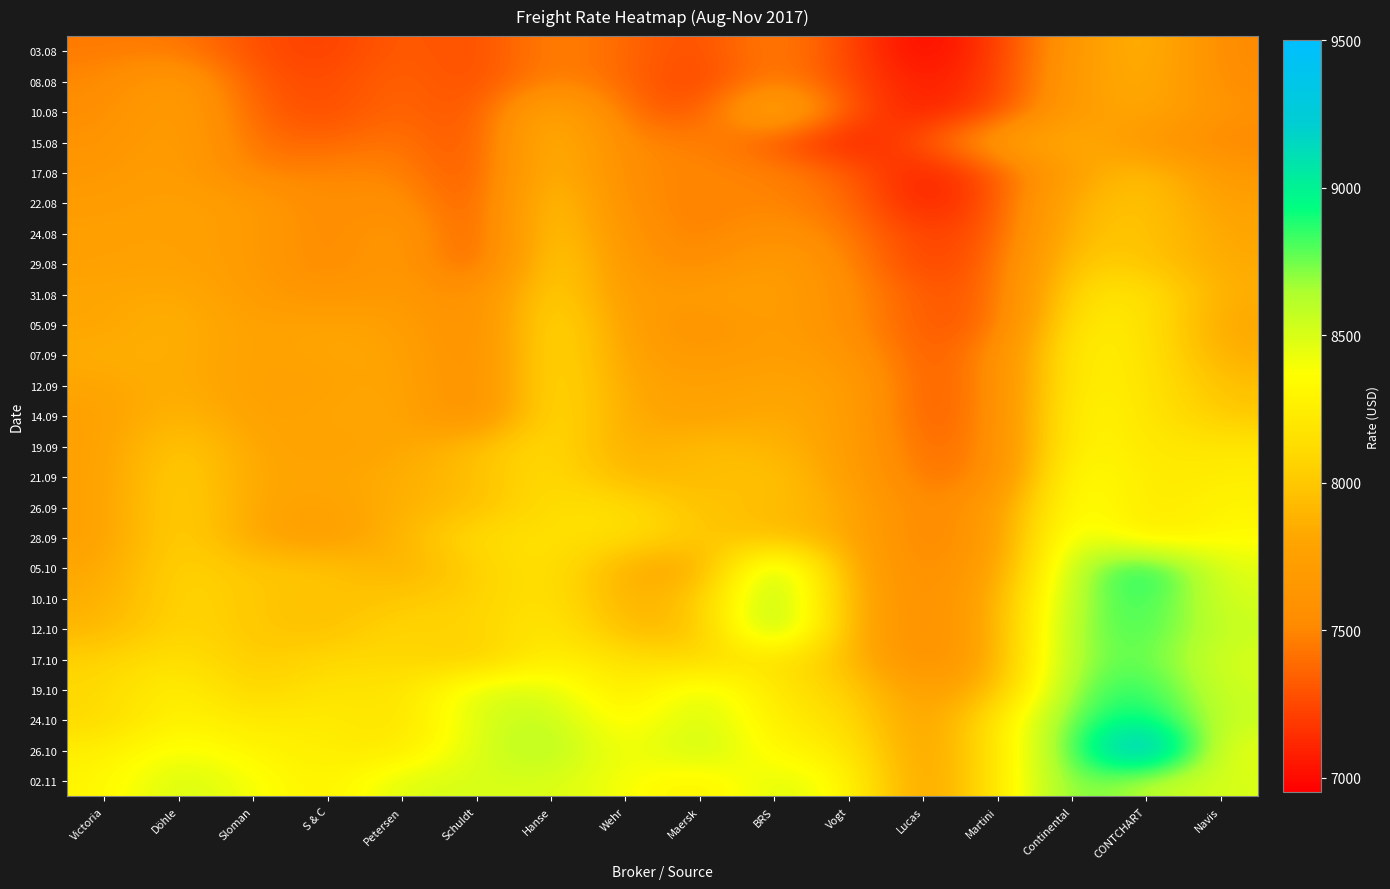

Reading left to right, transcribe all the data shown in this chart.

03.08: Victoria=7450	Döhle=7450	Sloman=7275	S & C=7200	Petersen=7350	Schuldt=7250	Hanse=7500	Wehr=7375	Maersk=7250	BRS=7500	Vogt=7250	Lucas=6950	Martini=7200	Continental=7650	CONTCHART=7950	Navis=7500
08.08: Victoria=7500	Döhle=7720	Sloman=7300	S & C=7250	Petersen=7375	Schuldt=7250	Hanse=7500	Wehr=7375	Maersk=7200	BRS=7500	Vogt=7250	Lucas=7050	Martini=7200	Continental=7700	CONTCHART=7900	Navis=7525
10.08: Victoria=7550	Döhle=7760	Sloman=7350	S & C=7250	Petersen=7400	Schuldt=7250	Hanse=7900	Wehr=7400	Maersk=7250	BRS=7950	Vogt=7300	Lucas=7050	Martini=7250	Continental=7700	CONTCHART=7850	Navis=7600
15.08: Victoria=7600	Döhle=7750	Sloman=7400	S & C=7350	Petersen=7450	Schuldt=7250	Hanse=8000	Wehr=7475	Maersk=7500	BRS=7300	Vogt=7050	Lucas=7300	Martini=7700	Continental=7900	CONTCHART=7625	Navis=7510
17.08: Victoria=7650	Döhle=7750	Sloman=7450	S & C=7500	Petersen=7500	Schuldt=7250	Hanse=8000	Wehr=7500	Maersk=7500	BRS=7500	Vogt=7350	Lucas=7050	Martini=7300	Continental=7750	CONTCHART=8000	Navis=7650
22.08: Victoria=7700	Döhle=7767	Sloman=7700	S & C=7500	Petersen=7600	Schuldt=7250	Hanse=8100	Wehr=7525	Maersk=7470	BRS=7500	Vogt=7400	Lucas=7050	Martini=7300	Continental=7900	CONTCHART=8000	Navis=7750
24.08: Victoria=7750	Döhle=7767	Sloman=7700	S & C=7500	Petersen=7700	Schuldt=7250	Hanse=8100	Wehr=7600	Maersk=7449	BRS=7600	Vogt=7450	Lucas=7200	Martini=7300	Continental=7950	CONTCHART=8000	Navis=7800
29.08: Victoria=7750	Döhle=7771	Sloman=7700	S & C=7500	Petersen=7700	Schuldt=7250	Hanse=8150	Wehr=7650	Maersk=7500	BRS=7750	Vogt=7500	Lucas=7200	Martini=7350	Continental=8050	CONTCHART=8000	Navis=7825
31.08: Victoria=7800	Döhle=7850	Sloman=7700	S & C=7600	Petersen=7700	Schuldt=7500	Hanse=8150	Wehr=7675	Maersk=7725	BRS=7750	Vogt=7550	Lucas=7300	Martini=7350	Continental=8150	CONTCHART=8200	Navis=7850
05.09: Victoria=7800	Döhle=7879	Sloman=7750	S & C=7800	Petersen=7750	Schuldt=7500	Hanse=8200	Wehr=7750	Maersk=7566	BRS=7750	Vogt=7550	Lucas=7300	Martini=7350	Continental=8250	CONTCHART=8200	Navis=7800
07.09: Victoria=7850	Döhle=7864	Sloman=7750	S & C=7800	Petersen=7800	Schuldt=7500	Hanse=8200	Wehr=7775	Maersk=7650	BRS=7750	Vogt=7650	Lucas=7300	Martini=7500	Continental=8300	CONTCHART=8200	Navis=7850
12.09: Victoria=7800	Döhle=7864	Sloman=7750	S & C=7750	Petersen=7825	Schuldt=7500	Hanse=8200	Wehr=7800	Maersk=7750	BRS=7800	Vogt=7750	Lucas=7300	Martini=7500	Continental=8300	CONTCHART=8200	Navis=7950
14.09: Victoria=7750	Döhle=7925	Sloman=7750	S & C=7800	Petersen=7825	Schuldt=7500	Hanse=8200	Wehr=7825	Maersk=7750	BRS=7850	Vogt=7750	Lucas=7300	Martini=7500	Continental=8350	CONTCHART=8200	Navis=8000
19.09: Victoria=7750	Döhle=8040	Sloman=7800	S & C=7750	Petersen=7800	Schuldt=7950	Hanse=8150	Wehr=7825	Maersk=7950	BRS=7900	Vogt=7750	Lucas=7350	Martini=7500	Continental=8350	CONTCHART=8200	Navis=8200
21.09: Victoria=7750	Döhle=8088	Sloman=7800	S & C=7800	Petersen=7850	Schuldt=7950	Hanse=8150	Wehr=7900	Maersk=7925	BRS=8000	Vogt=7750	Lucas=7400	Martini=7500	Continental=8450	CONTCHART=8200	Navis=8250
26.09: Victoria=7750	Döhle=8100	Sloman=7800	S & C=7750	Petersen=7875	Schuldt=7950	Hanse=8150	Wehr=8150	Maersk=7958	BRS=7950	Vogt=7850	Lucas=7450	Martini=7700	Continental=8450	CONTCHART=8200	Navis=8300
28.09: Victoria=7750	Döhle=8100	Sloman=7800	S & C=7700	Petersen=7900	Schuldt=8150	Hanse=8150	Wehr=8150	Maersk=8000	BRS=7950	Vogt=7850	Lucas=7450	Martini=7700	Continental=8550	CONTCHART=8200	Navis=8350
05.10: Victoria=7800	Döhle=8100	Sloman=7975	S & C=8000	Petersen=7850	Schuldt=8050	Hanse=8200	Wehr=7850	Maersk=7750	BRS=8750	Vogt=7850	Lucas=7500	Martini=7750	Continental=8600	CONTCHART=9000	Navis=8450
10.10: Victoria=7850	Döhle=8100	Sloman=8000	S & C=7950	Petersen=8000	Schuldt=8050	Hanse=8200	Wehr=7850	Maersk=7975	BRS=8750	Vogt=7900	Lucas=7500	Martini=7850	Continental=8650	CONTCHART=8900	Navis=8500
12.10: Victoria=7900	Döhle=8100	Sloman=8000	S & C=7950	Petersen=8100	Schuldt=8050	Hanse=8250	Wehr=7900	Maersk=7925	BRS=8800	Vogt=7900	Lucas=7500	Martini=7850	Continental=8700	CONTCHART=8850	Navis=8550
17.10: Victoria=8050	Döhle=8183	Sloman=8000	S & C=8100	Petersen=8100	Schuldt=8000	Hanse=8300	Wehr=8150	Maersk=8083	BRS=8200	Vogt=7950	Lucas=7500	Martini=7850	Continental=8700	CONTCHART=8800	Navis=8500
19.10: Victoria=8100	Döhle=8300	Sloman=8050	S & C=8200	Petersen=8150	Schuldt=8500	Hanse=8500	Wehr=8175	Maersk=8516	BRS=8200	Vogt=8050	Lucas=7700	Martini=7900	Continental=8750	CONTCHART=8900	Navis=8525
24.10: Victoria=8100	Döhle=8314	Sloman=8200	S & C=8250	Petersen=8150	Schuldt=8500	Hanse=8600	Wehr=8275	Maersk=8550	BRS=8250	Vogt=8150	Lucas=7700	Martini=8200	Continental=8800	CONTCHART=9000	Navis=8550
26.10: Victoria=8250	Döhle=8425	Sloman=8300	S & C=8250	Petersen=8200	Schuldt=8500	Hanse=8650	Wehr=8350	Maersk=8600	BRS=8300	Vogt=8250	Lucas=7700	Martini=8200	Continental=8800	CONTCHART=9500	Navis=8423
02.11: Victoria=8300	Döhle=8530	Sloman=8400	S & C=8250	Petersen=8500	Schuldt=8500	Hanse=8500	Wehr=8400	Maersk=8250	BRS=8500	Vogt=8350	Lucas=7700	Martini=8200	Continental=8800	CONTCHART=8600	Navis=8500